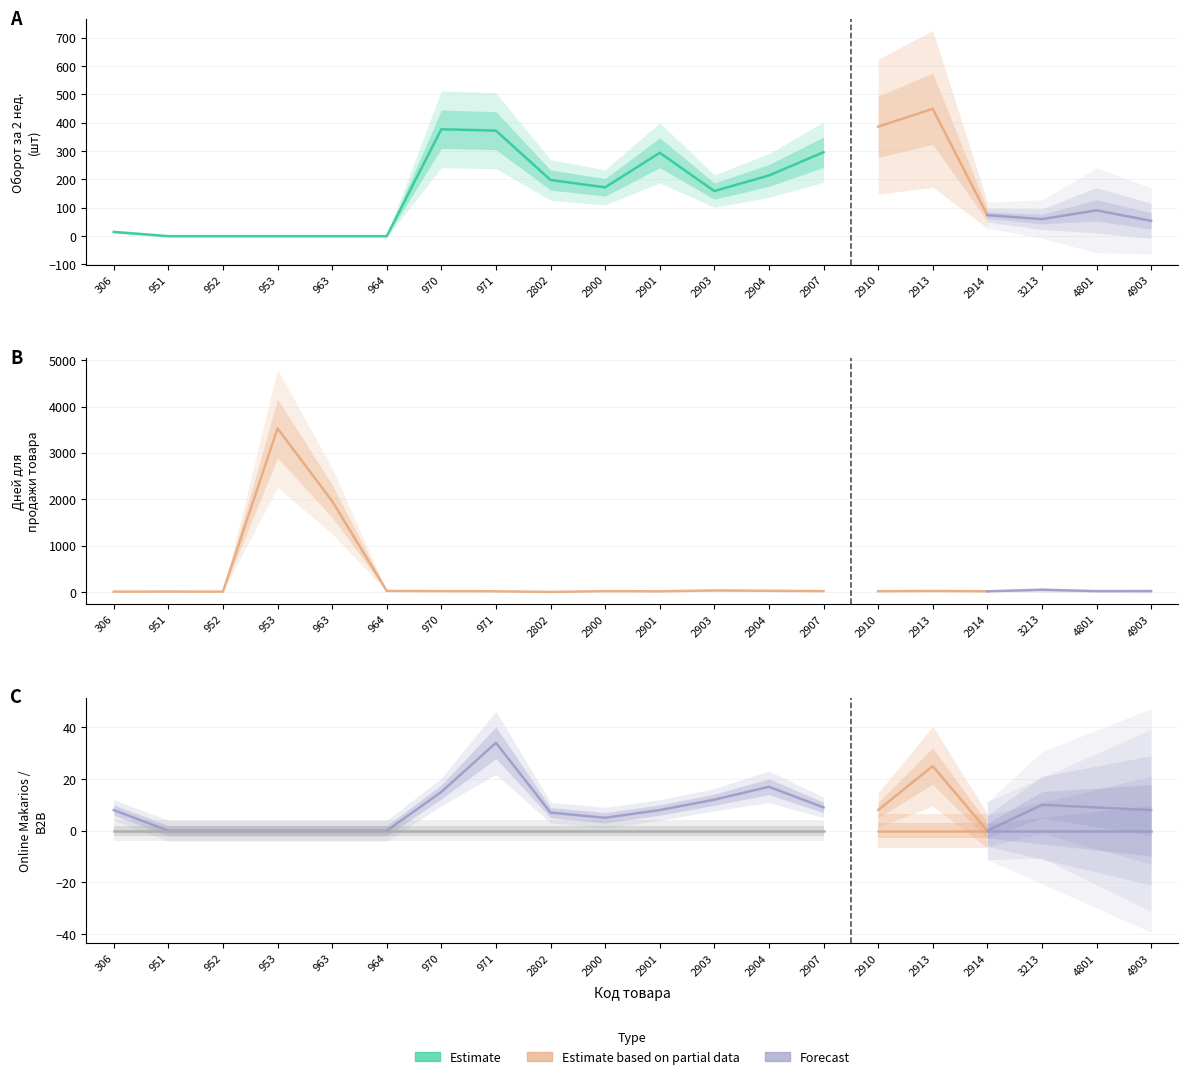

How many intersections are there between Online Makarios Shop and Кол-во дней для продажи товара?

3